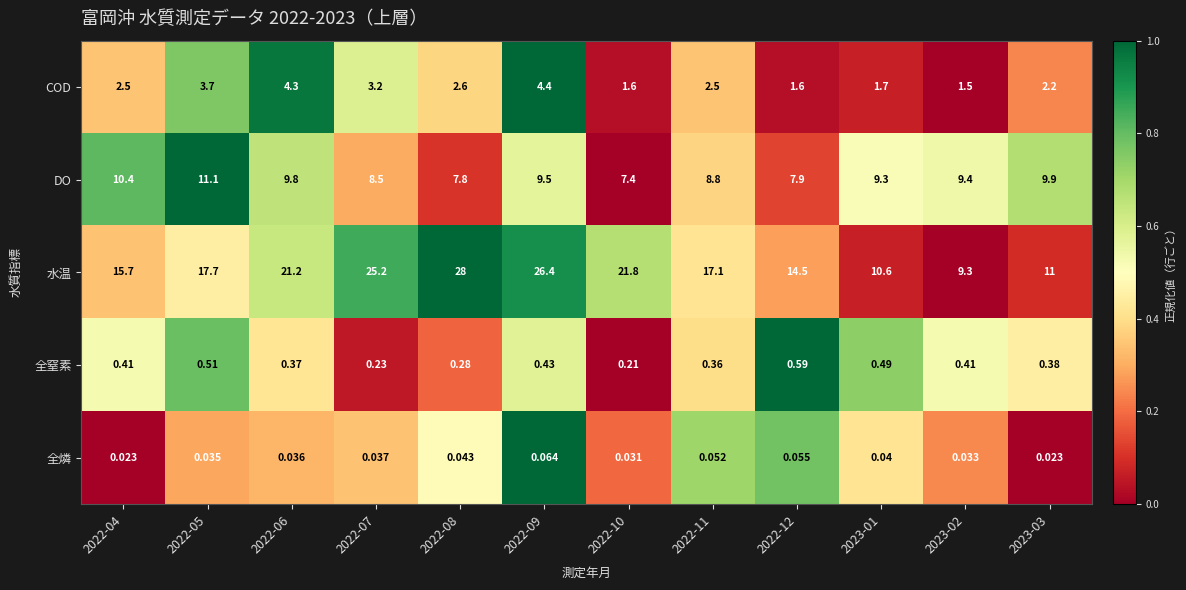

Which label corresponds to the largest value in the chart?

2022-08